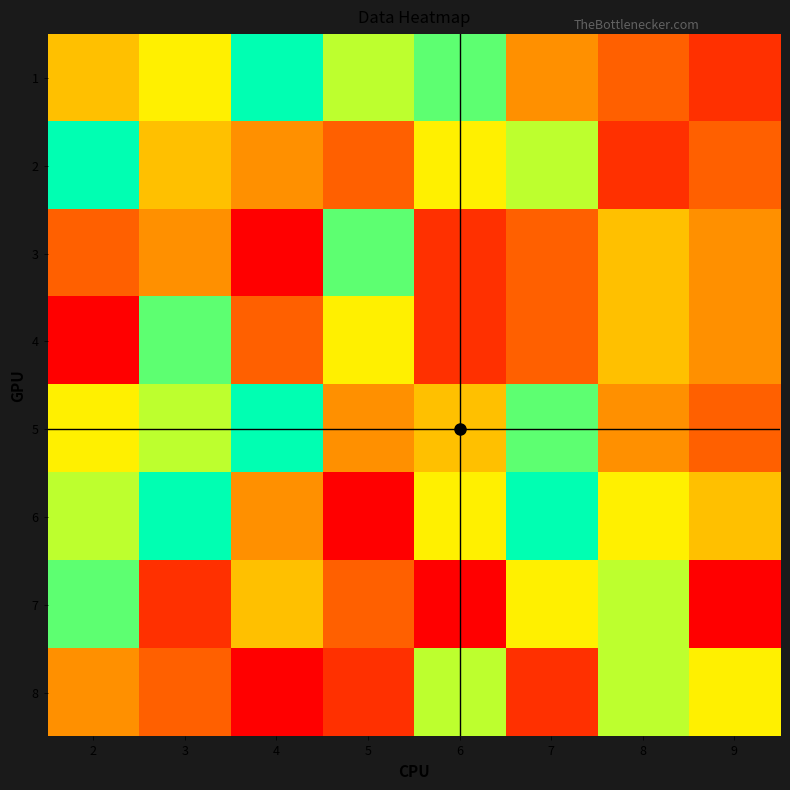

Between 5 and 9, which is larger?

5